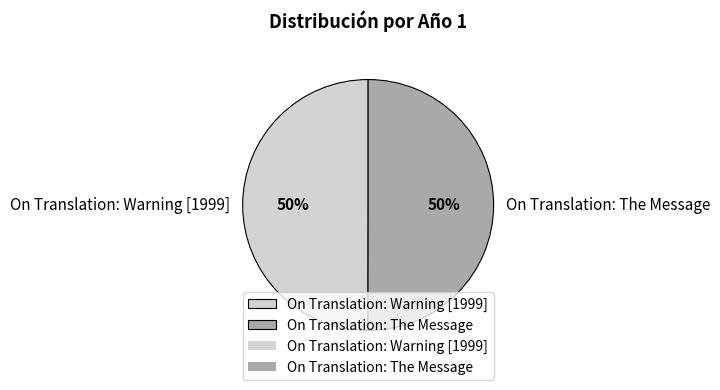

Count the number of slices in the pie.

2